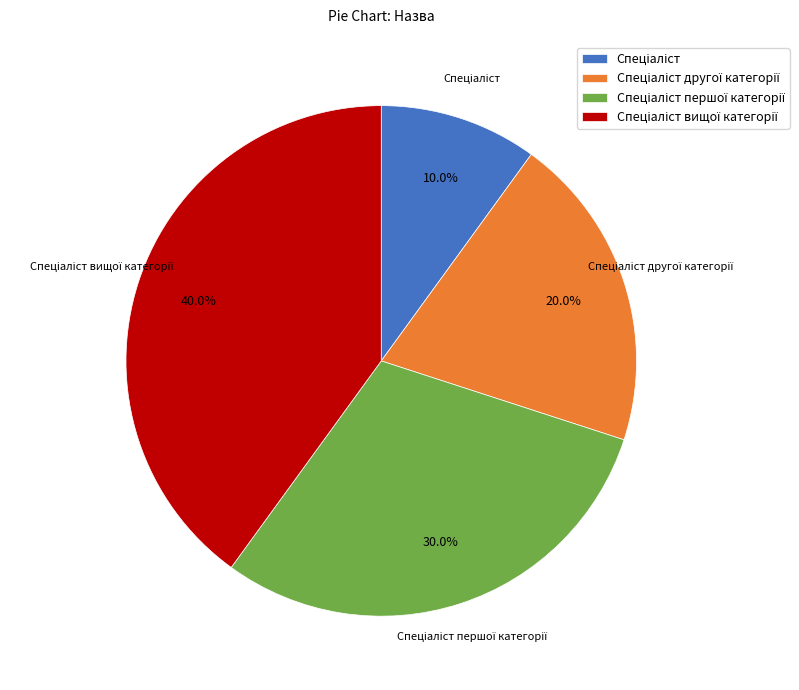

Does any single category account for the majority?

No